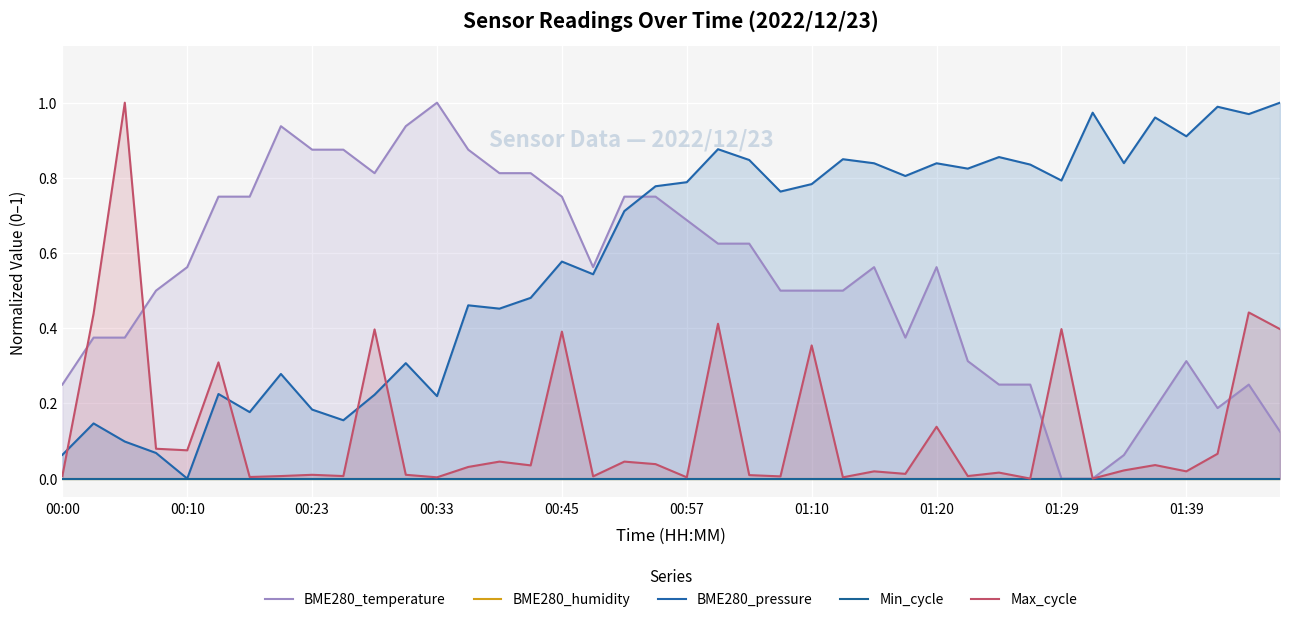

Reading left to right, what are all the values shown in this chart?

BME280_temperature: 0.2	0.4	0.4	0.5	0.6	0.7	0.7	0.9	0.9	0.9	0.8	0.9	1.0	0.9	0.8	0.8	0.7	0.6	0.7	0.7	0.7	0.6	0.6	0.5	0.5	0.5	0.6	0.4	0.6	0.3	0.2	0.2	0.0	0.0	0.1	0.2	0.3	0.2	0.2	0.1
BME280_humidity: 0.0	0.0	0.0	0.0	0.0	0.0	0.0	0.0	0.0	0.0	0.0	0.0	0.0	0.0	0.0	0.0	0.0	0.0	0.0	0.0	0.0	0.0	0.0	0.0	0.0	0.0	0.0	0.0	0.0	0.0	0.0	0.0	0.0	0.0	0.0	0.0	0.0	0.0	0.0	0.0
BME280_pressure: 0.1	0.1	0.1	0.1	0.0	0.2	0.2	0.3	0.2	0.2	0.2	0.3	0.2	0.5	0.5	0.5	0.6	0.5	0.7	0.8	0.8	0.9	0.8	0.8	0.8	0.8	0.8	0.8	0.8	0.8	0.9	0.8	0.8	1.0	0.8	1.0	0.9	1.0	1.0	1.0
Min_cycle: 0.0	0.0	0.0	0.0	0.0	0.0	0.0	0.0	0.0	0.0	0.0	0.0	0.0	0.0	0.0	0.0	0.0	0.0	0.0	0.0	0.0	0.0	0.0	0.0	0.0	0.0	0.0	0.0	0.0	0.0	0.0	0.0	0.0	0.0	0.0	0.0	0.0	0.0	0.0	0.0
Max_cycle: 0.0	0.4	1.0	0.1	0.1	0.3	0.0	0.0	0.0	0.0	0.4	0.0	0.0	0.0	0.0	0.0	0.4	0.0	0.0	0.0	0.0	0.4	0.0	0.0	0.4	0.0	0.0	0.0	0.1	0.0	0.0	0.0	0.4	0.0	0.0	0.0	0.0	0.1	0.4	0.4